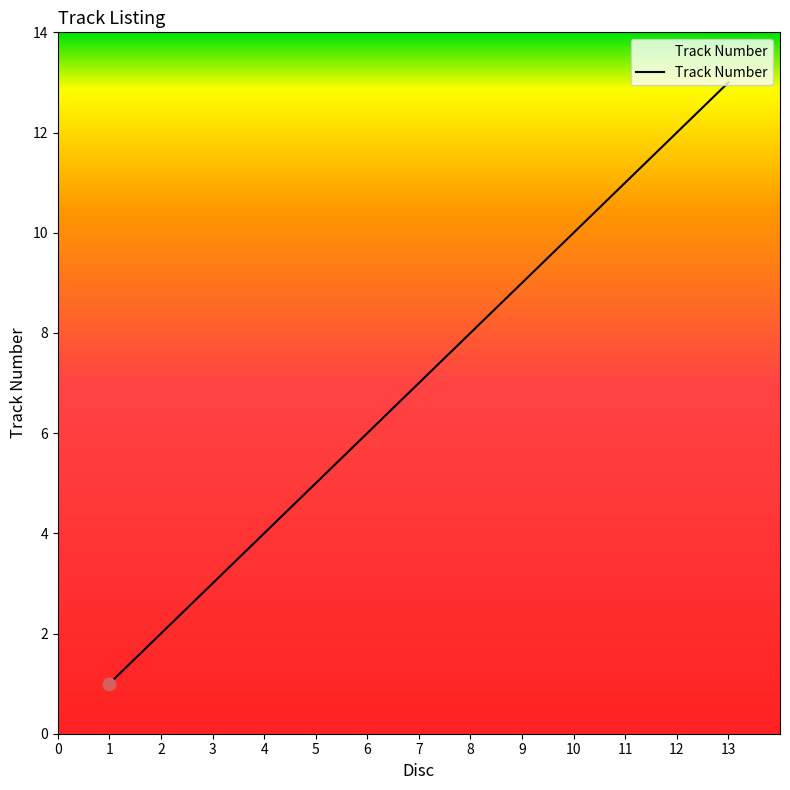

What is the change in value from 9 to 12?

+3